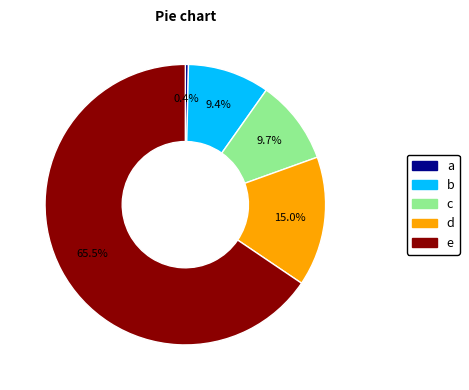

How many slices are in this pie chart?

5